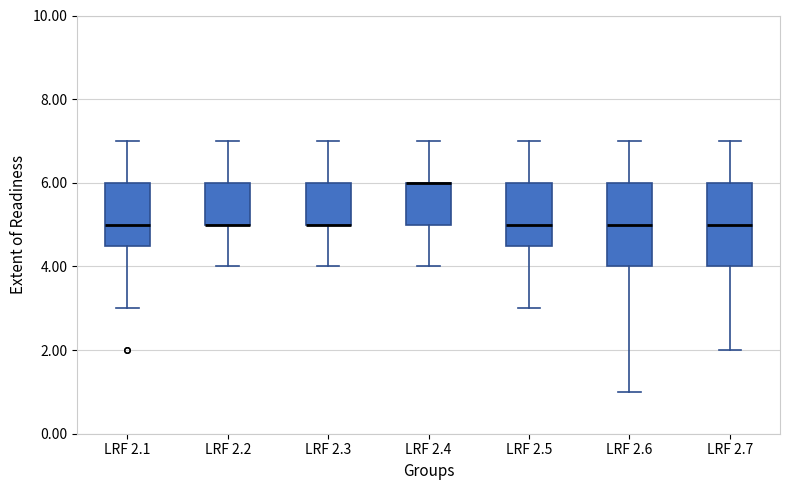

Reading left to right, transcribe this box plot: for each box, give where its median line is, the range the box spans, and where its two whiskers end, as read against the y-axis. The values are not printed on the chart, so give them approximately, as read against the axis.

LRF 2.1: median 5.0, box 4.6 to 6.0, whiskers 3.0 to 7.0
LRF 2.2: median 5.0 (drawn on the box's lower edge), box 5.0 to 6.0, whiskers 4.0 to 7.0
LRF 2.3: median 5.0 (drawn on the box's lower edge), box 5.0 to 6.0, whiskers 4.0 to 7.0
LRF 2.4: median 6.0 (drawn on the box's upper edge), box 5.0 to 6.0, whiskers 4.0 to 7.0
LRF 2.5: median 5.0, box 4.6 to 6.0, whiskers 3.0 to 7.0
LRF 2.6: median 5.0, box 4.0 to 6.0, whiskers 1.0 to 7.0
LRF 2.7: median 5.0, box 4.0 to 6.0, whiskers 2.0 to 7.0